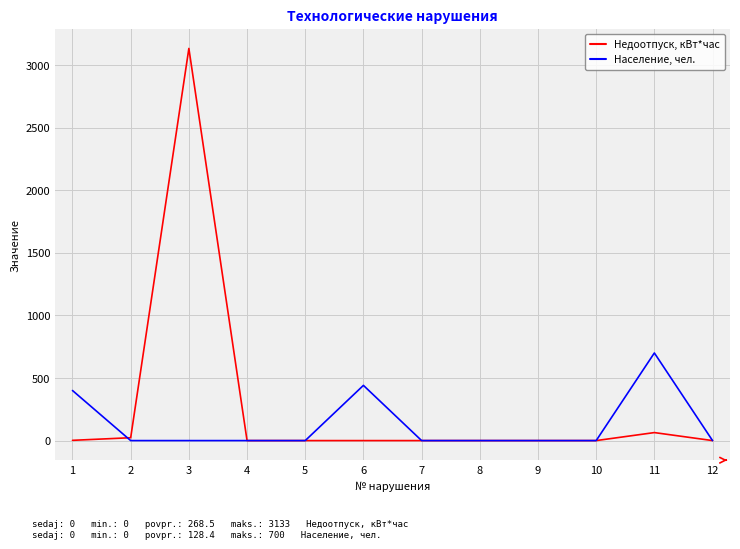

At which category is the sum across all series the highest?

3